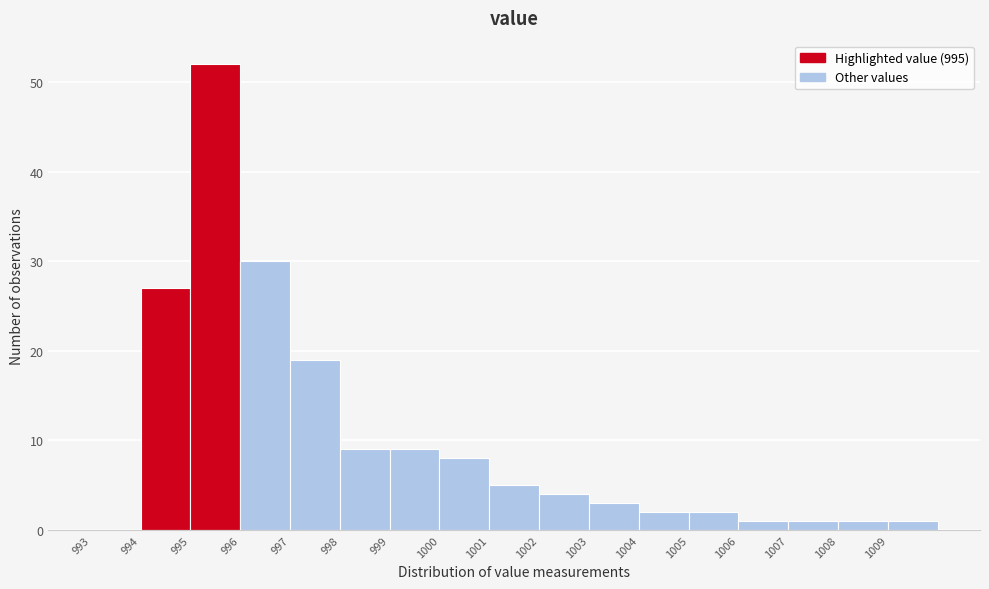

Which range on the x-axis has the tallest bar?

995 to 996